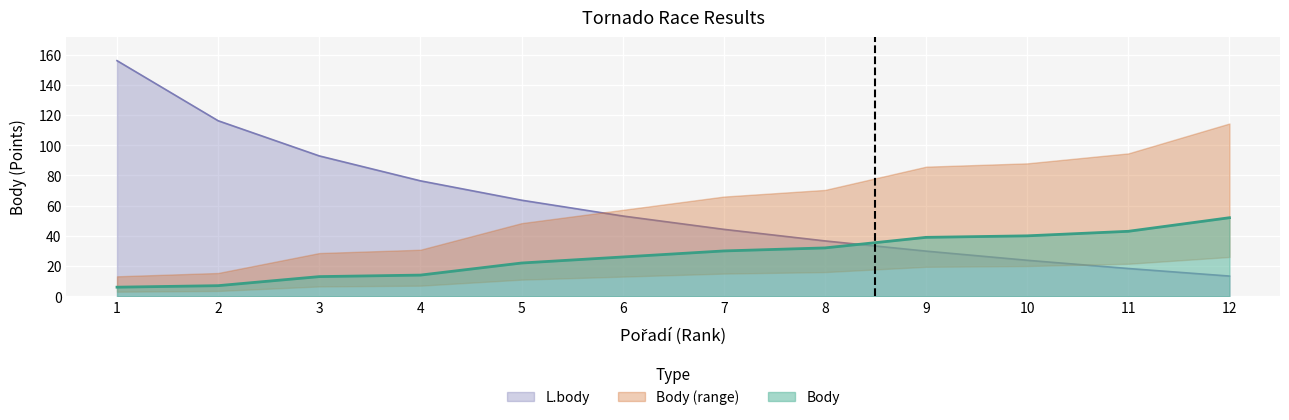

What is the value of the L.body point at the 5th from the left?

63.6